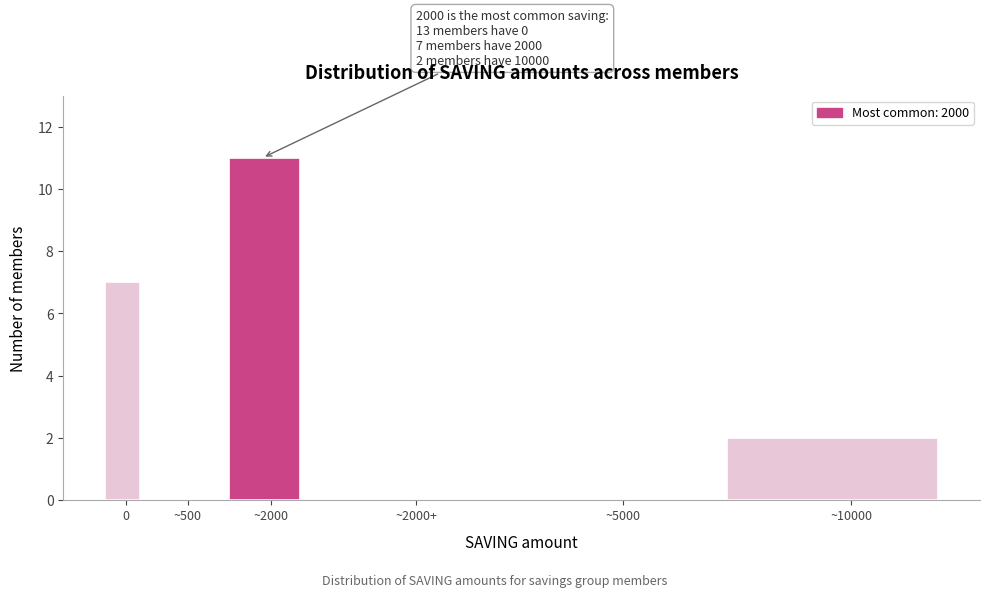

Reading right to left, transcribe all the data shown in this chart.

~10000=2	~5000=0	~2000+=0	~2000=11	~500=0	0=7